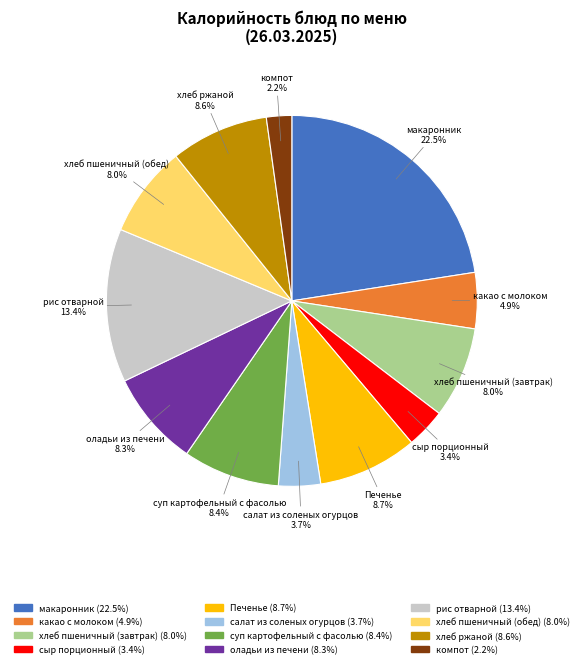

Count the number of slices in the pie.

12